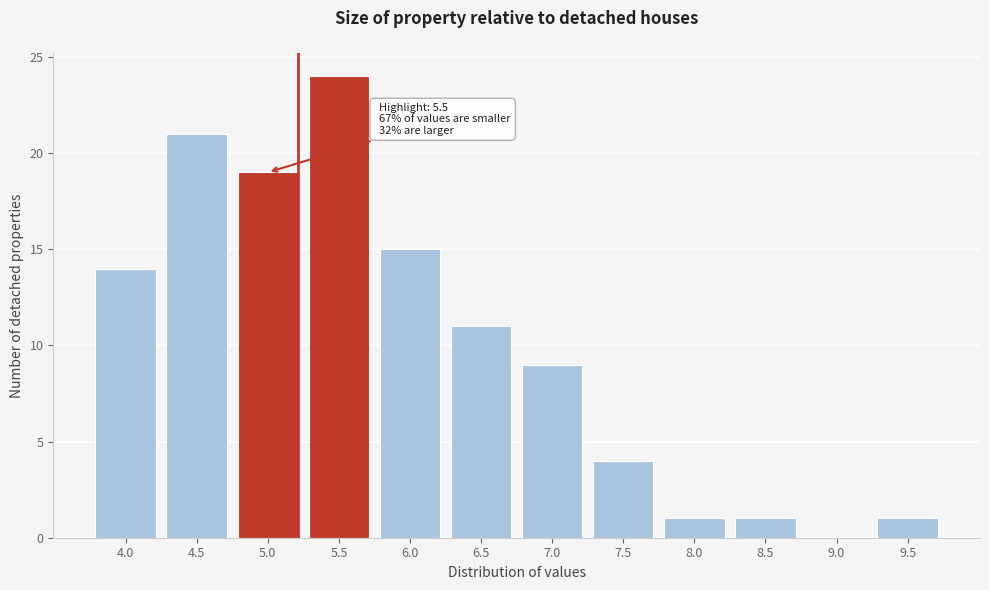

Reading left to right, list all the values displayed in this chart.

4.0=14	4.5=21	5.0=19	5.5=24	6.0=15	6.5=11	7.0=9	7.5=4	8.0=1	8.5=1	9.0=0	9.5=1